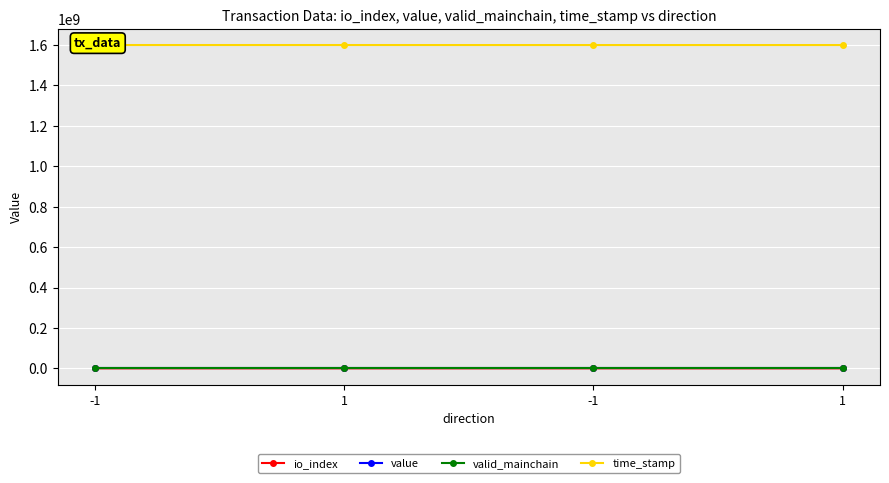

Count the number of data series in this chart.

4